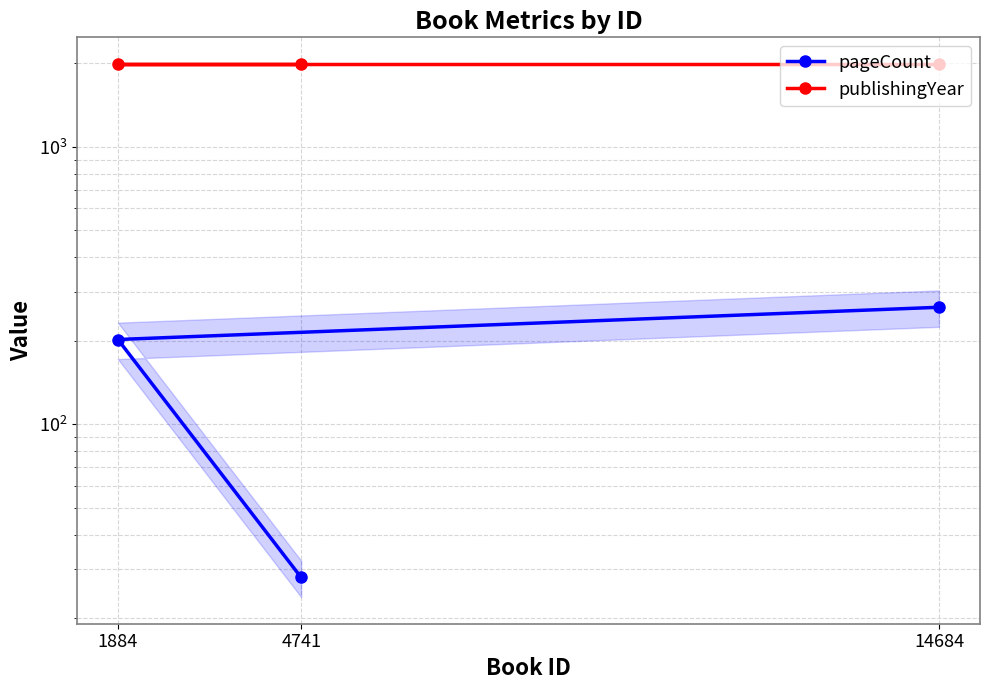

Rank the series by their maximum value, from highest to lowest.

publishingYear, pageCount